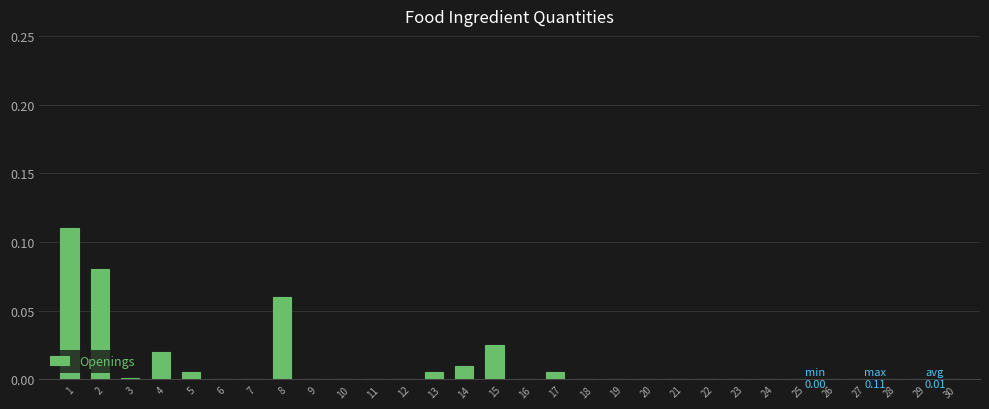

The value at 18 is 0.1. True or false?

False